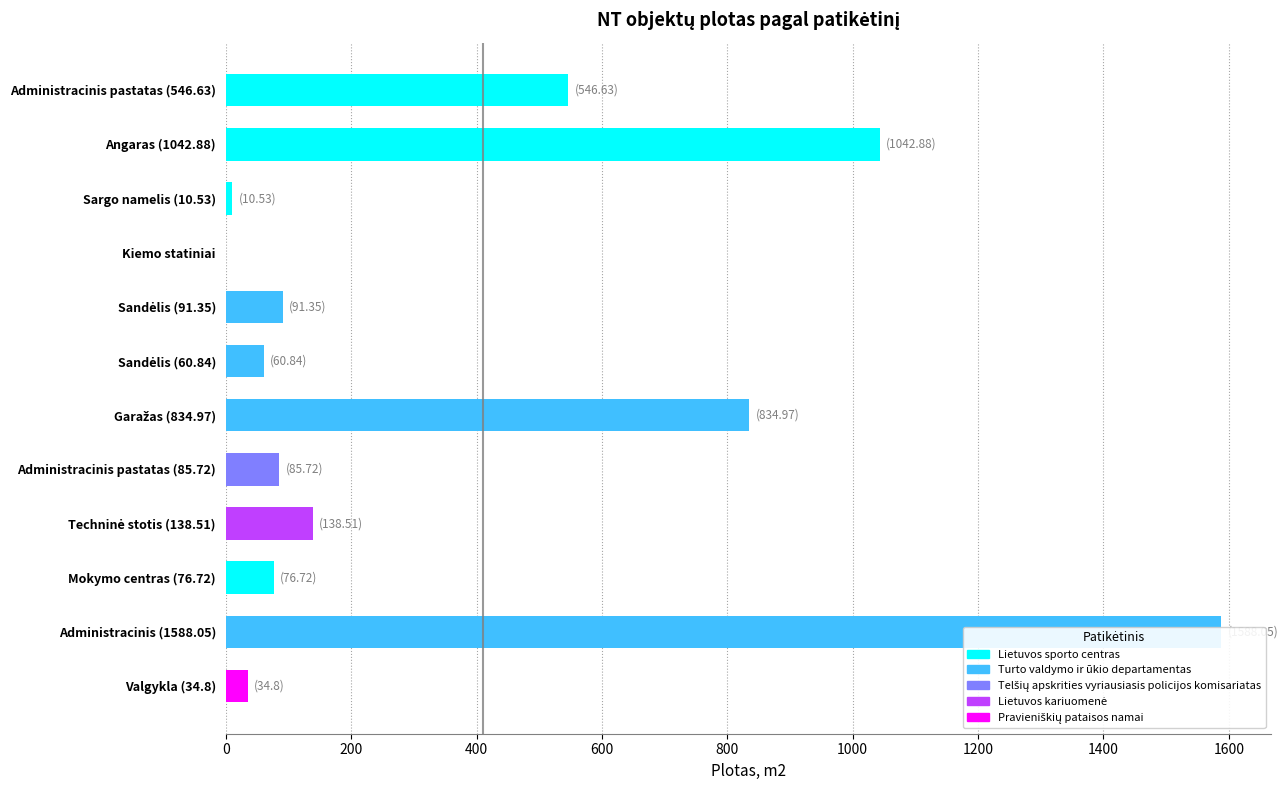

Count the number of values greater than 91.

6